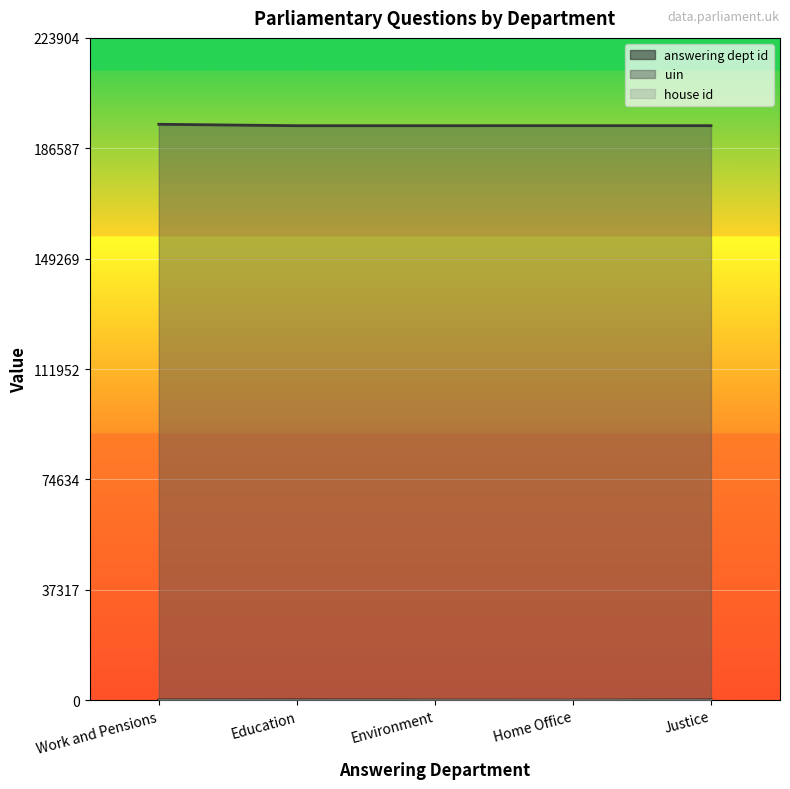

Which series has the largest total across all categories?

uin